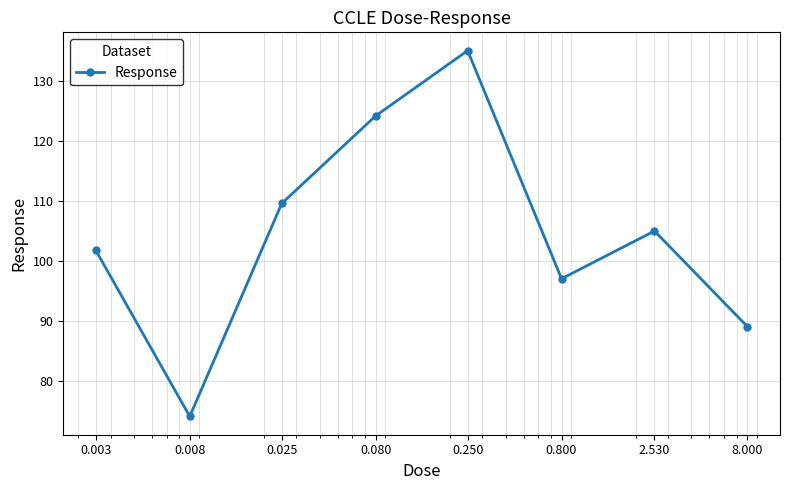

What is the sum of all values?

835.6